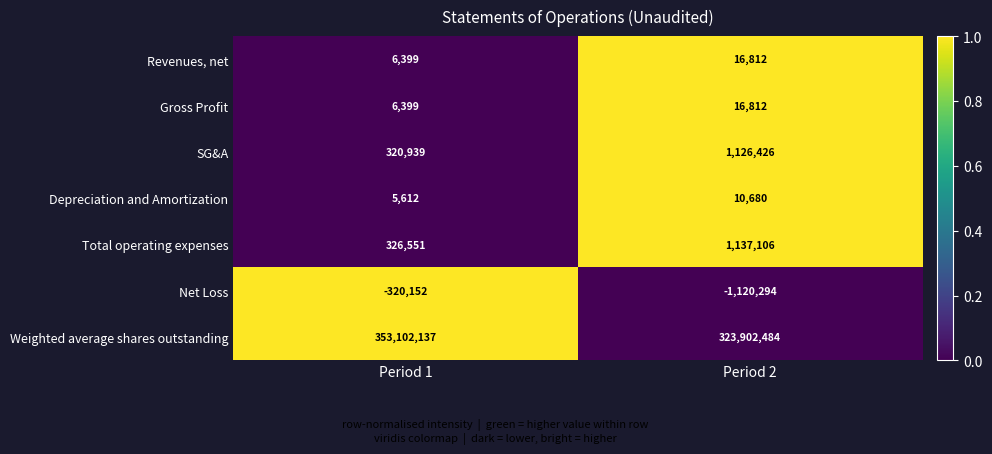

List the labels in order of Net Loss value, smallest first.

Period 2, Period 1